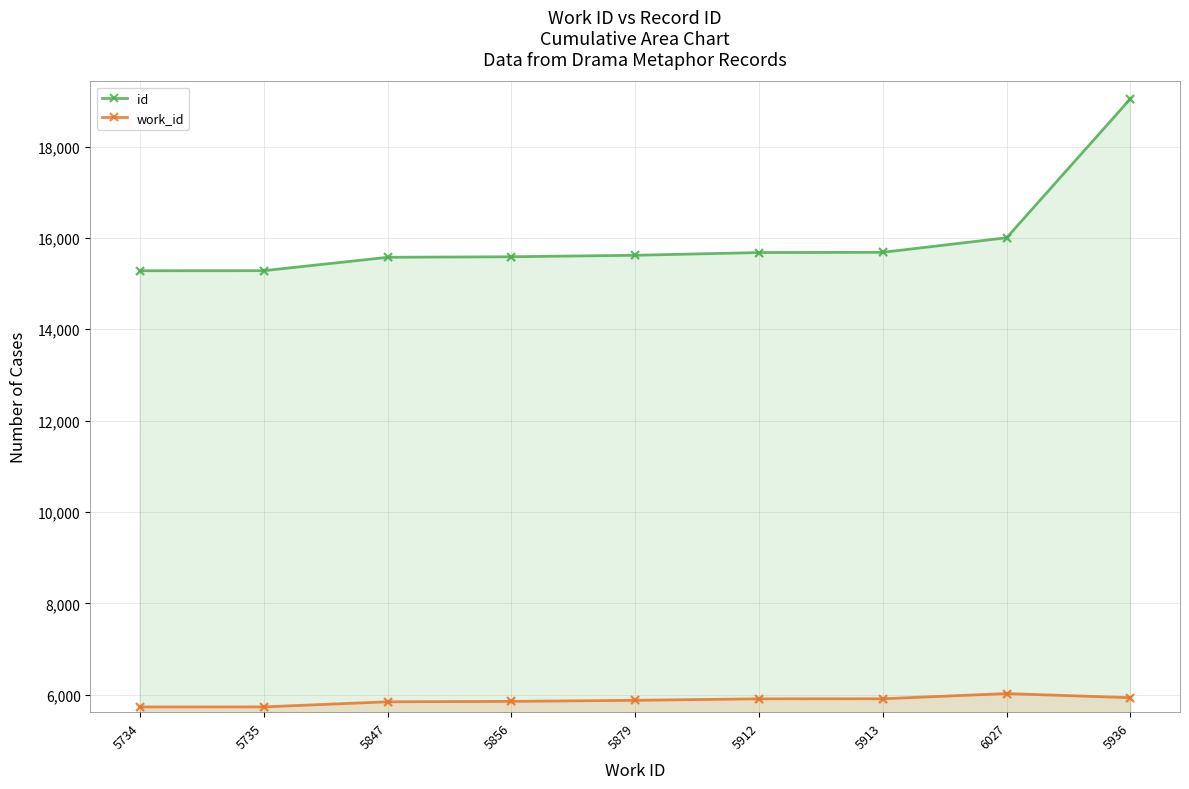

What are all the series names shown in the legend?

id, work_id